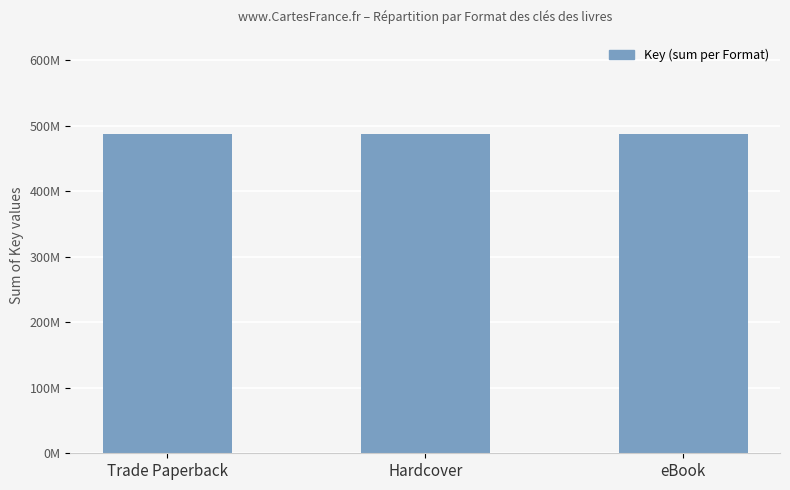

Does the chart contain any negative values?

No